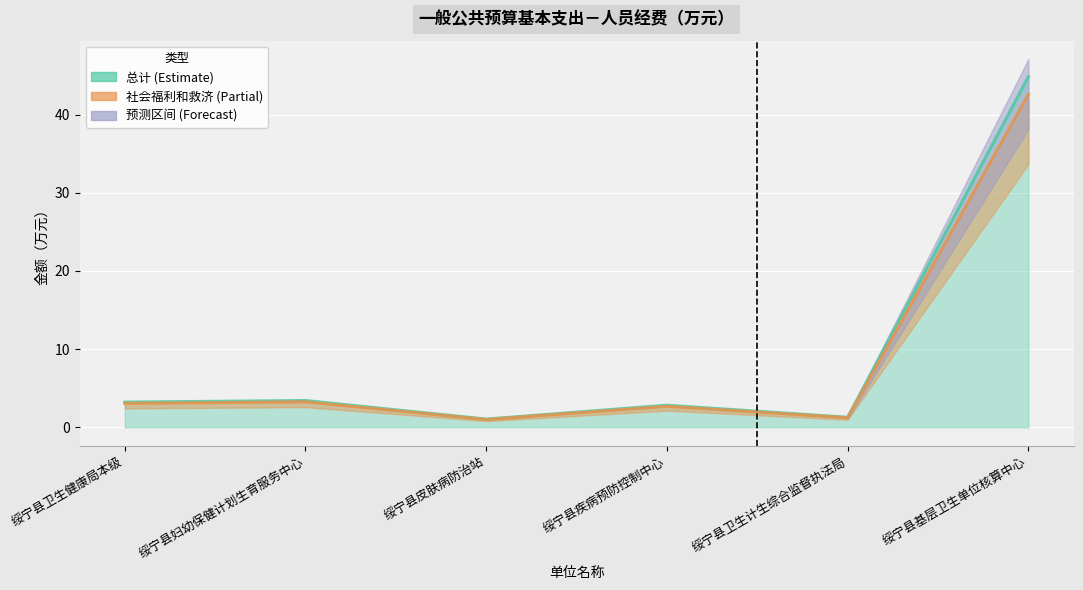

The value of 总计 at 绥宁县卫生计生综合监督执法局 is 0.8. True or false?

False